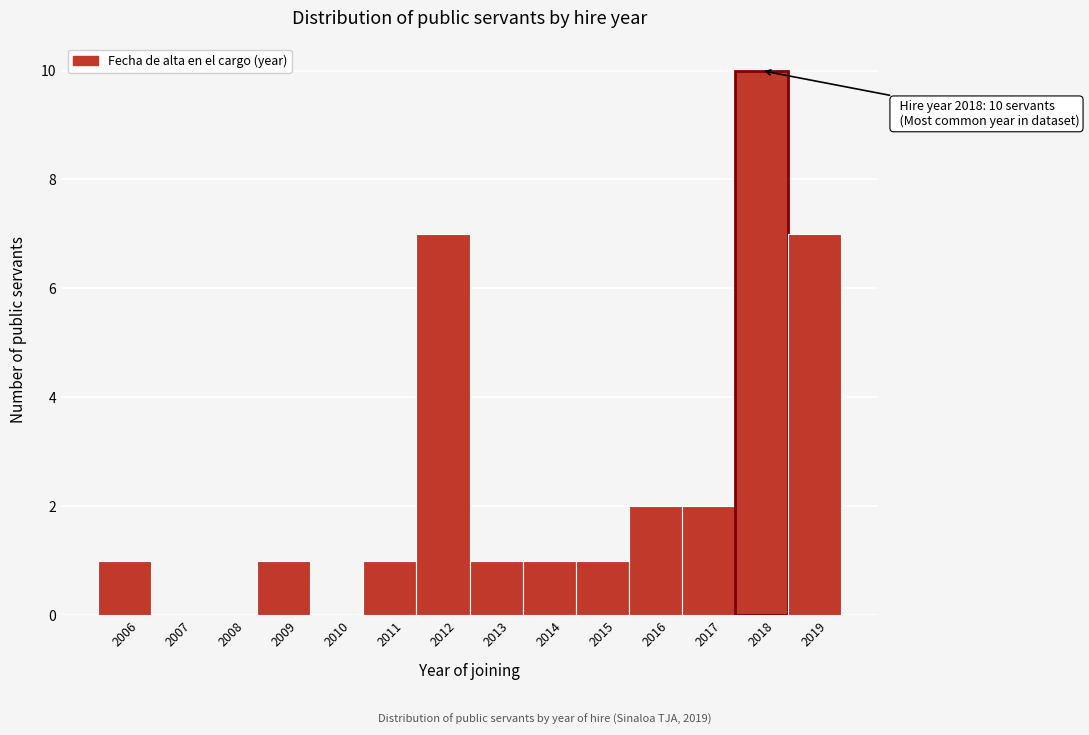

Which range on the x-axis has the tallest bar?

2017.5 to 2018.5